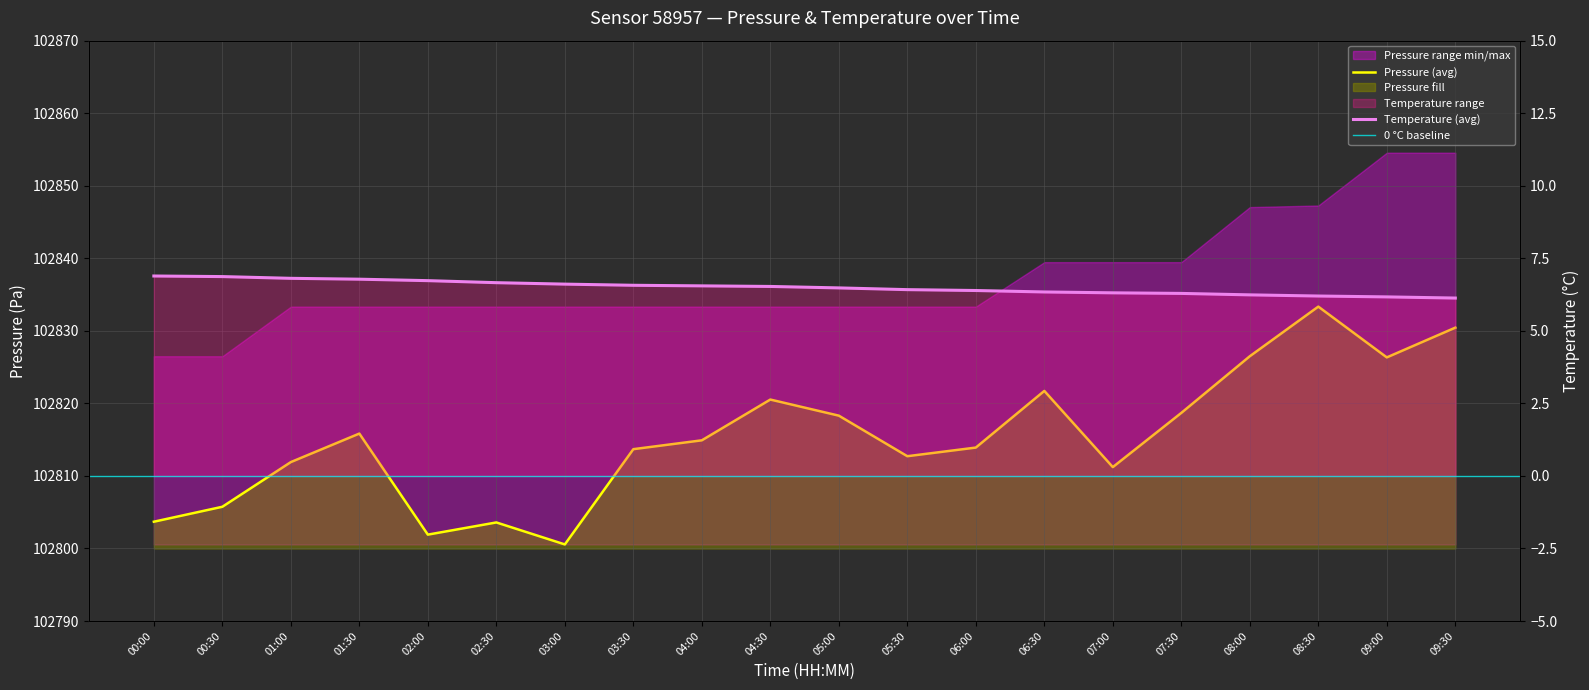

Rank the series by their maximum value, from lowest to highest.

temperature, pressure